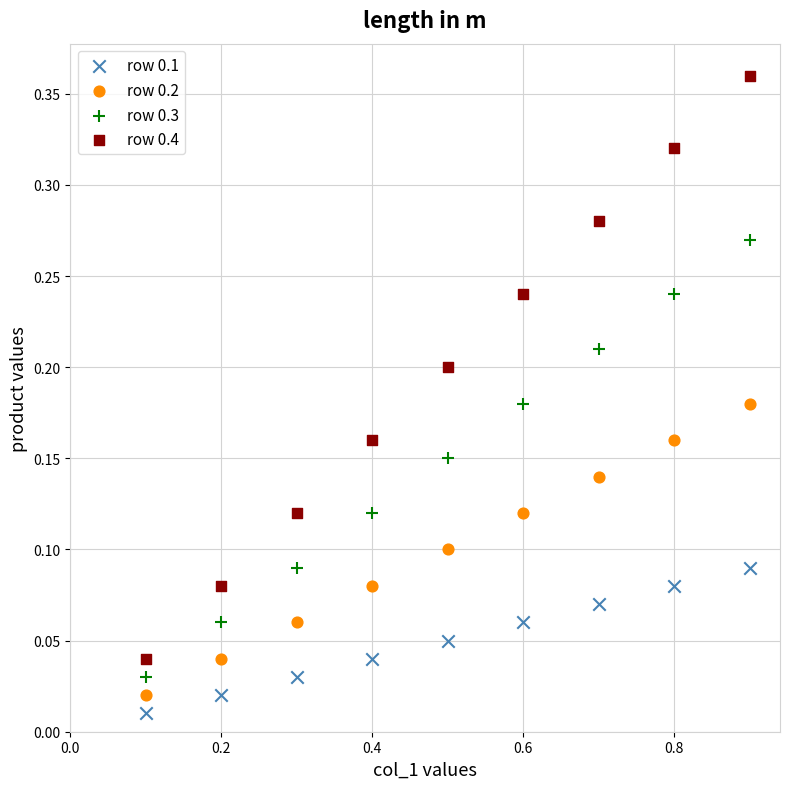

What is the X range (max minus min) for the scatter plot?

0.8